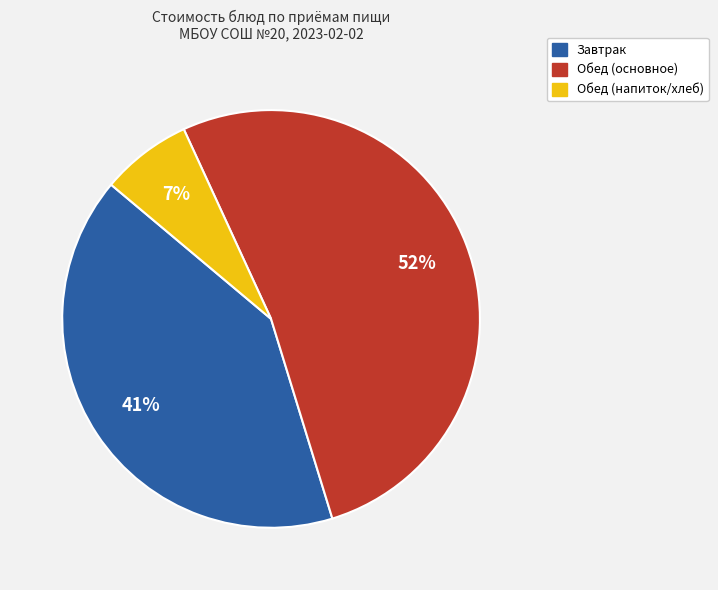

Does any single category account for the majority?

Yes